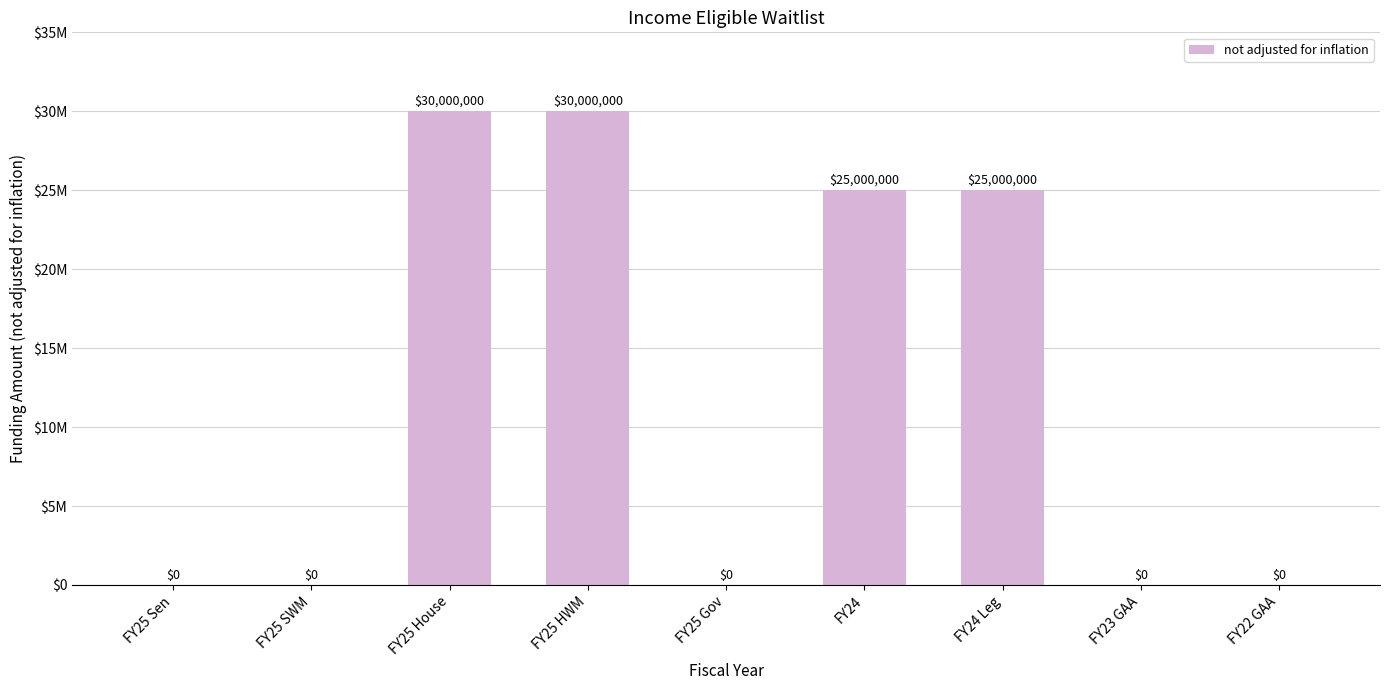

True or false: the data shows 16213162 at FY25 Sen.

False